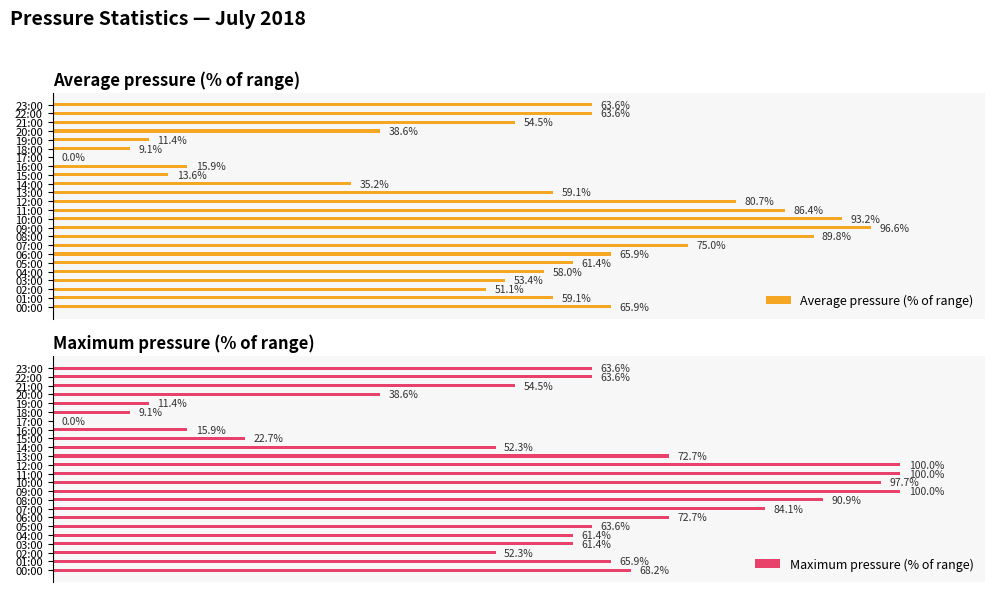

What is the difference between the second highest and minimum values in the Maximum pressure (% of range) series?

100.0